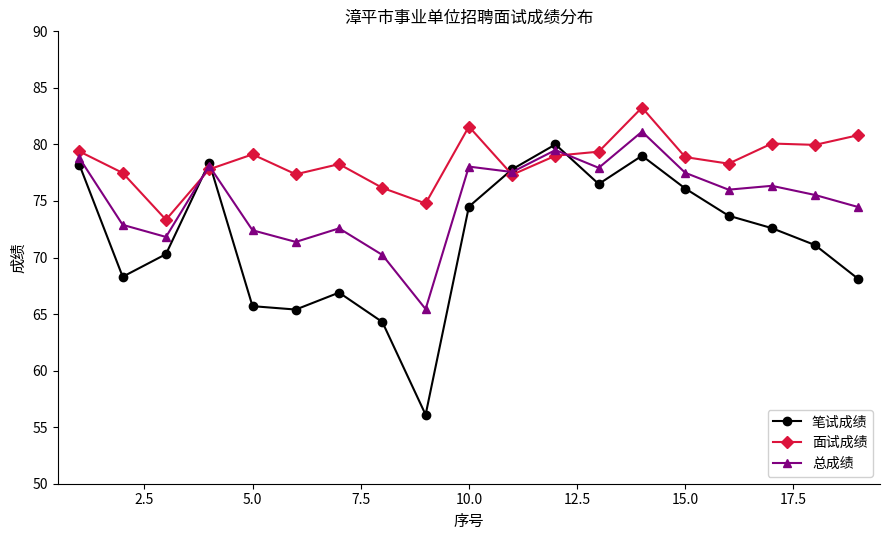

After their last crossing, which series has the higher values: 面试成绩 or 笔试成绩?

面试成绩